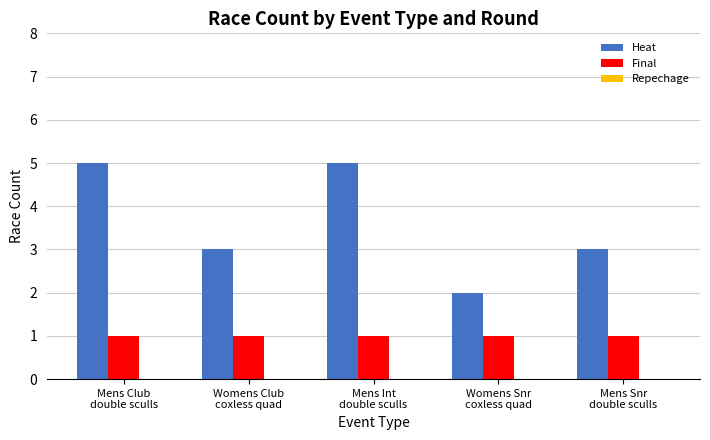

Which series has the largest total across all categories?

Heat